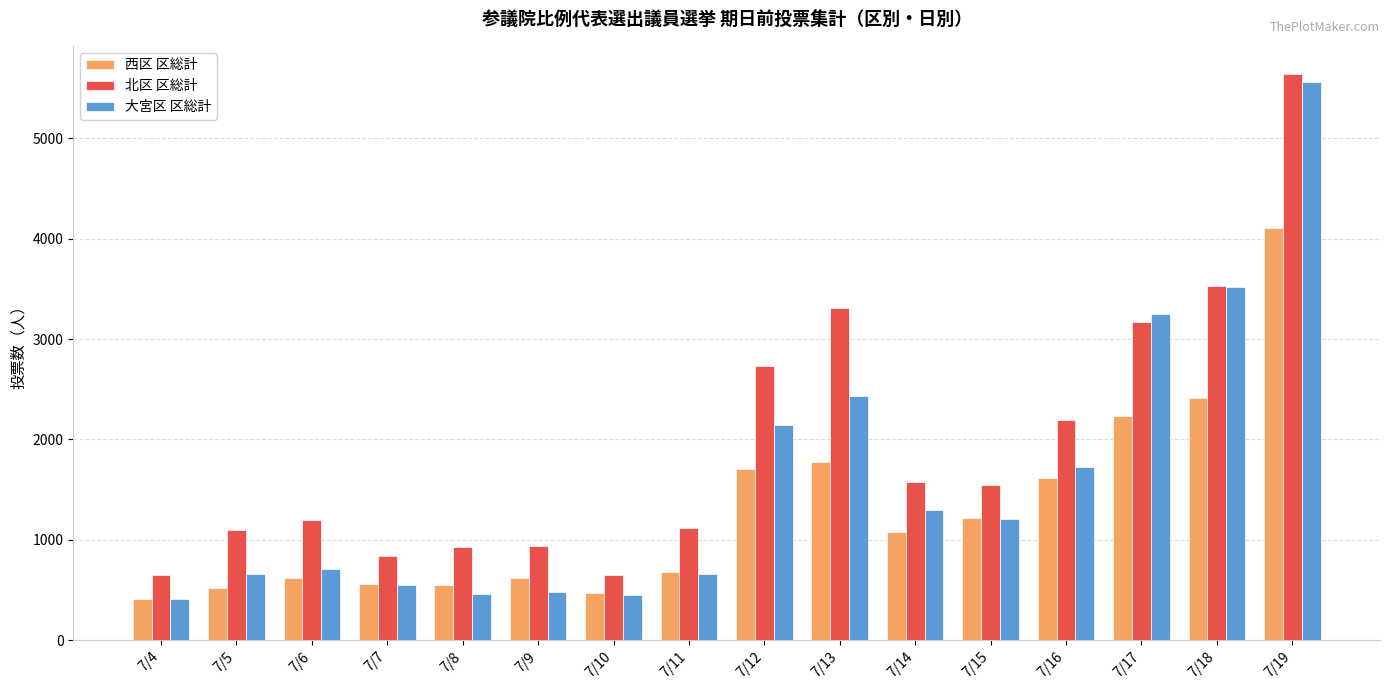

What is the spread (max minus min) of values at 7/16?

580